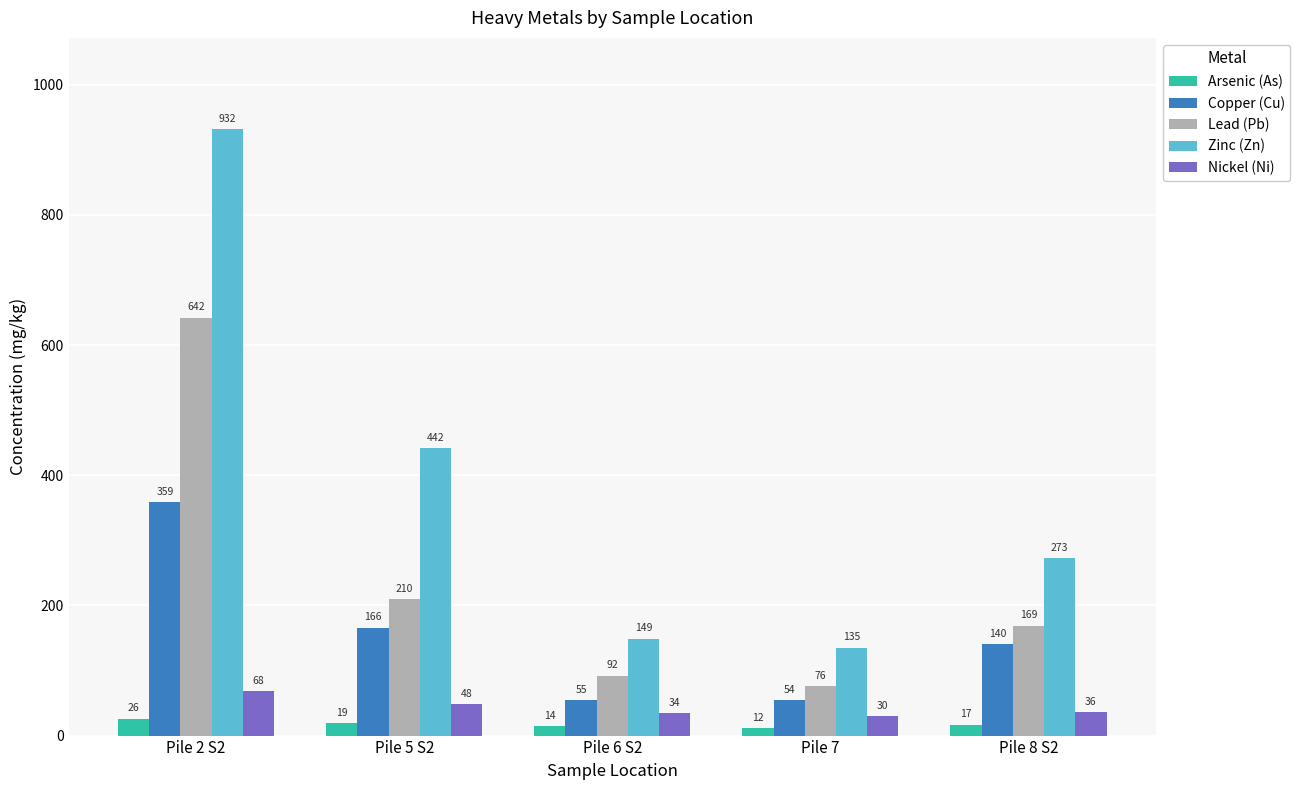

Read the Zinc (Zn) value at Pile 8 S2, to the nearest 10.

270